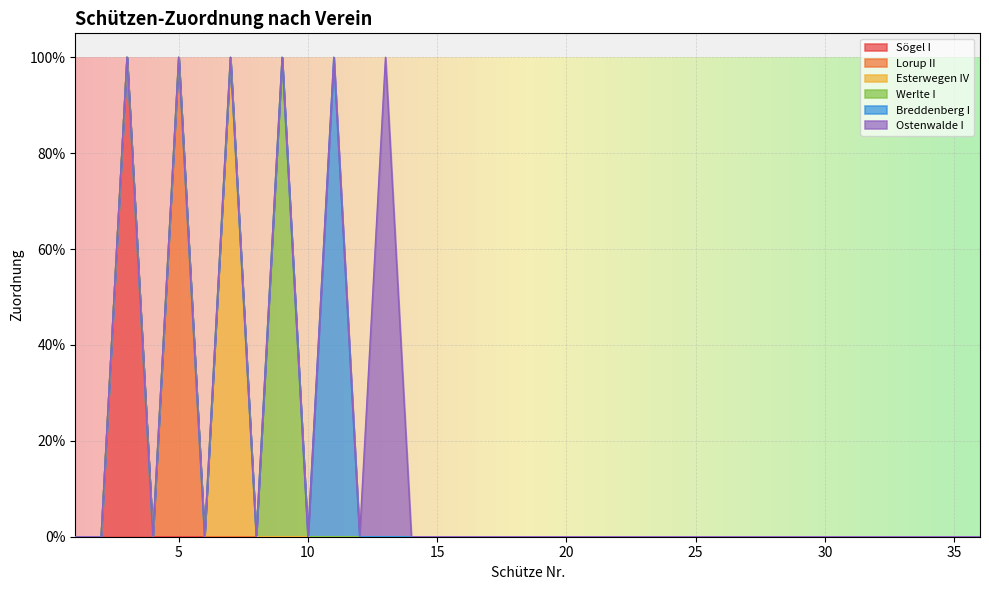

True or false: Esterwegen IV and Breddenberg I cross at least once.

False